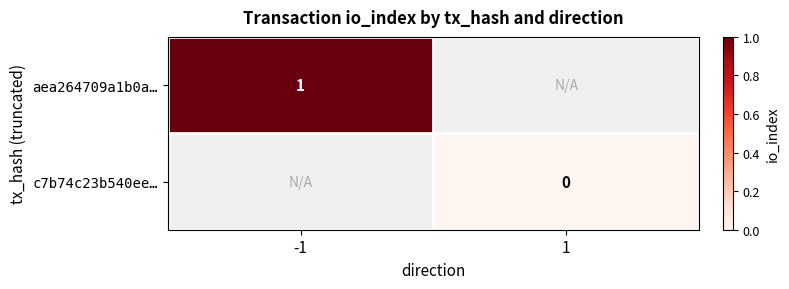

True or false: aea264709a1b0a… has a value of 1 at -1.

True